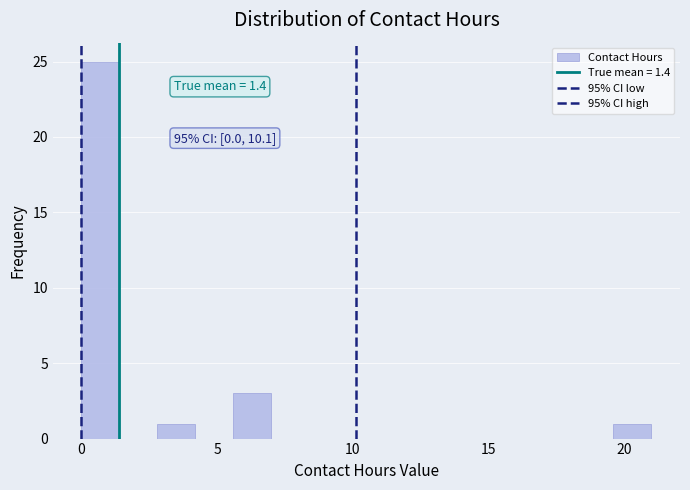

Read against the x-axis, roughly where is the centre of the tallest bar?

0.5